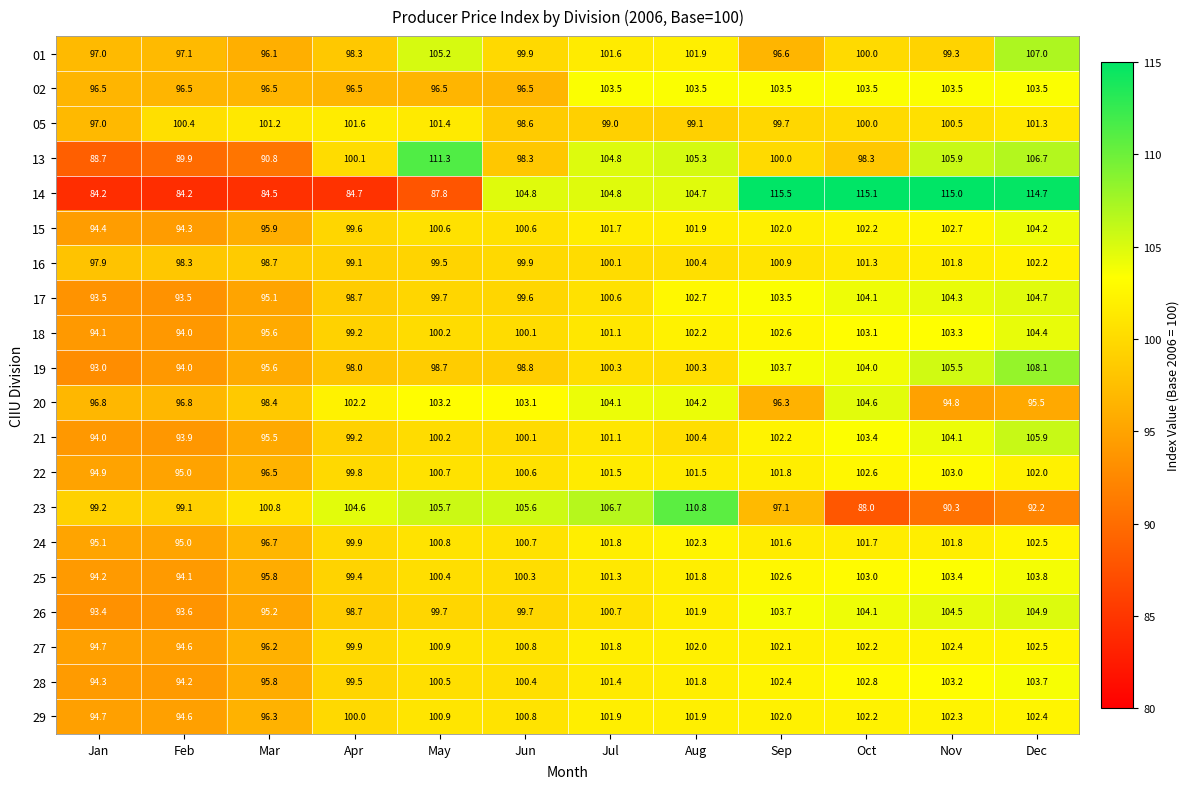

At how many categories does at least one series exceed 86?

12